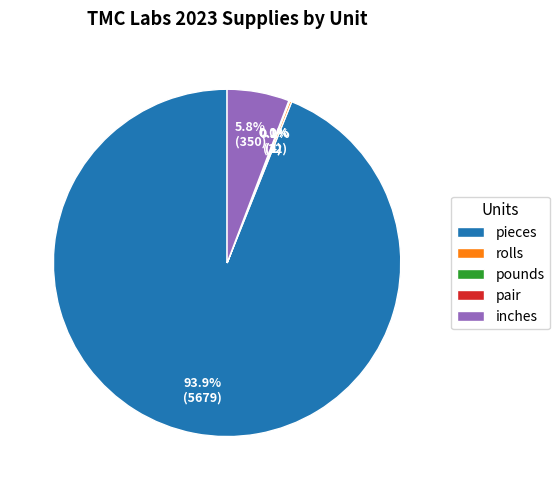

What is the largest slice in the pie chart?

pieces